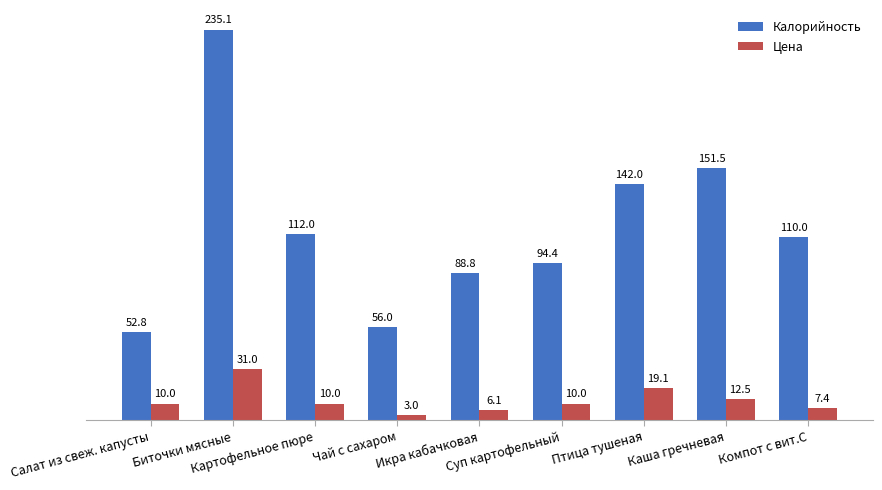

Reading left to right, list all the values displayed in this chart.

Калорийность: 52.8	235.1	112.0	56.0	88.8	94.4	142.0	151.5	110.0
Цена: 10.0	31.0	10.0	3.0	6.1	10.0	19.1	12.5	7.4